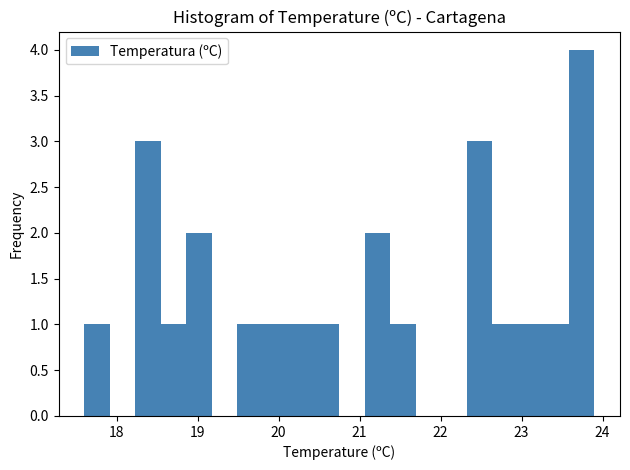

Read against the x-axis, roughly where is the centre of the tallest bar?

23.7